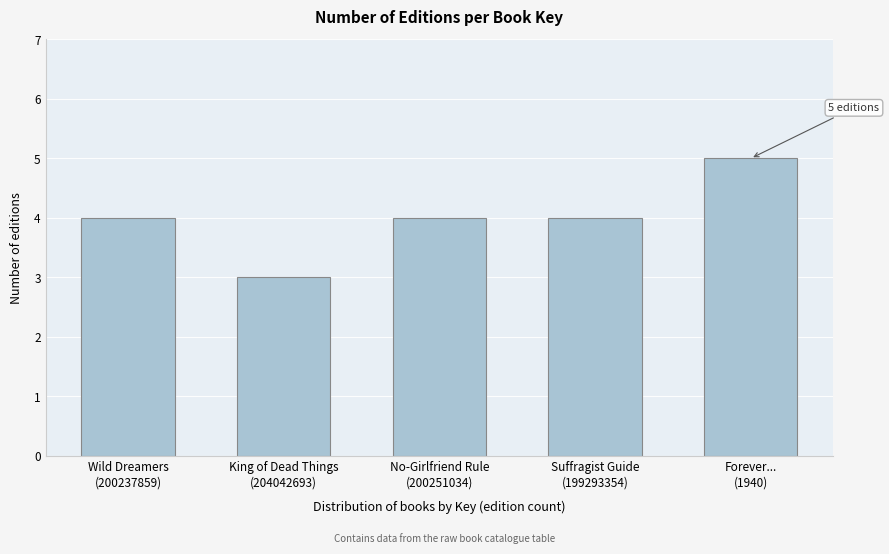

Reading left to right, what are all the values shown in this chart?

4	3	4	4	5